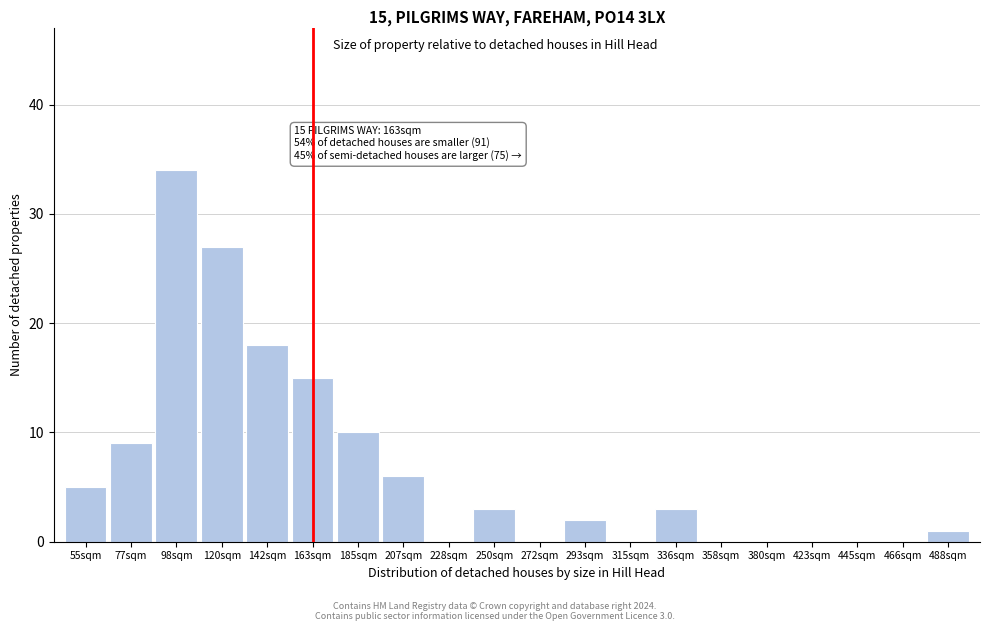

Reading right to left, list all the values displayed in this chart.

488sqm=1	466sqm=0	445sqm=0	423sqm=0	380sqm=0	358sqm=0	336sqm=3	315sqm=0	293sqm=2	272sqm=0	250sqm=3	228sqm=0	207sqm=6	185sqm=10	163sqm=15	142sqm=18	120sqm=27	98sqm=34	77sqm=9	55sqm=5